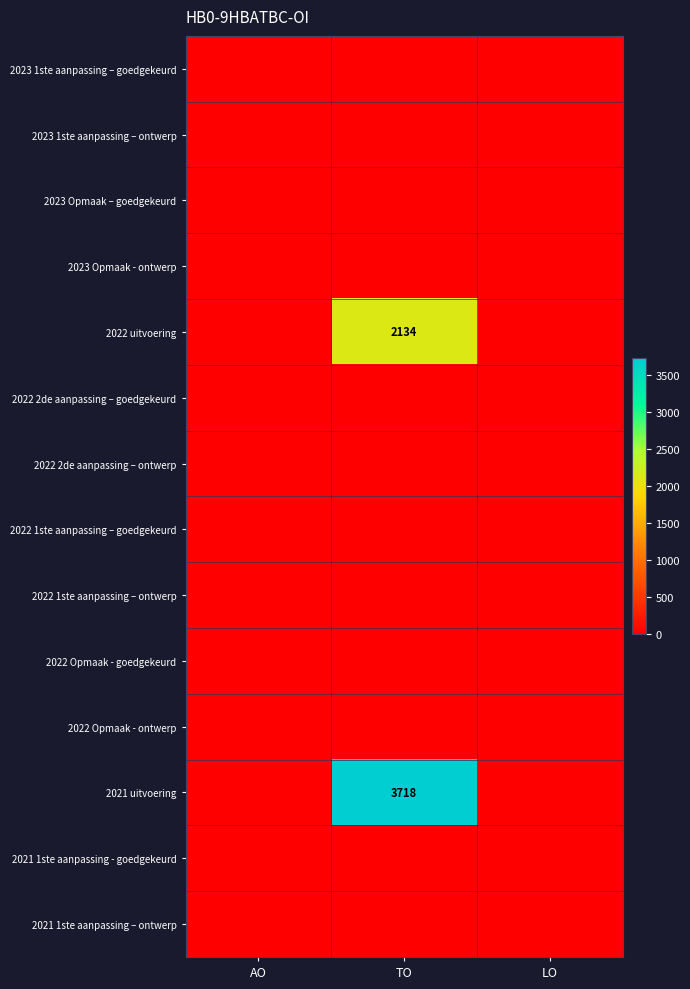

True or false: 2022 uitvoering has a value of 1032 at TO.

False